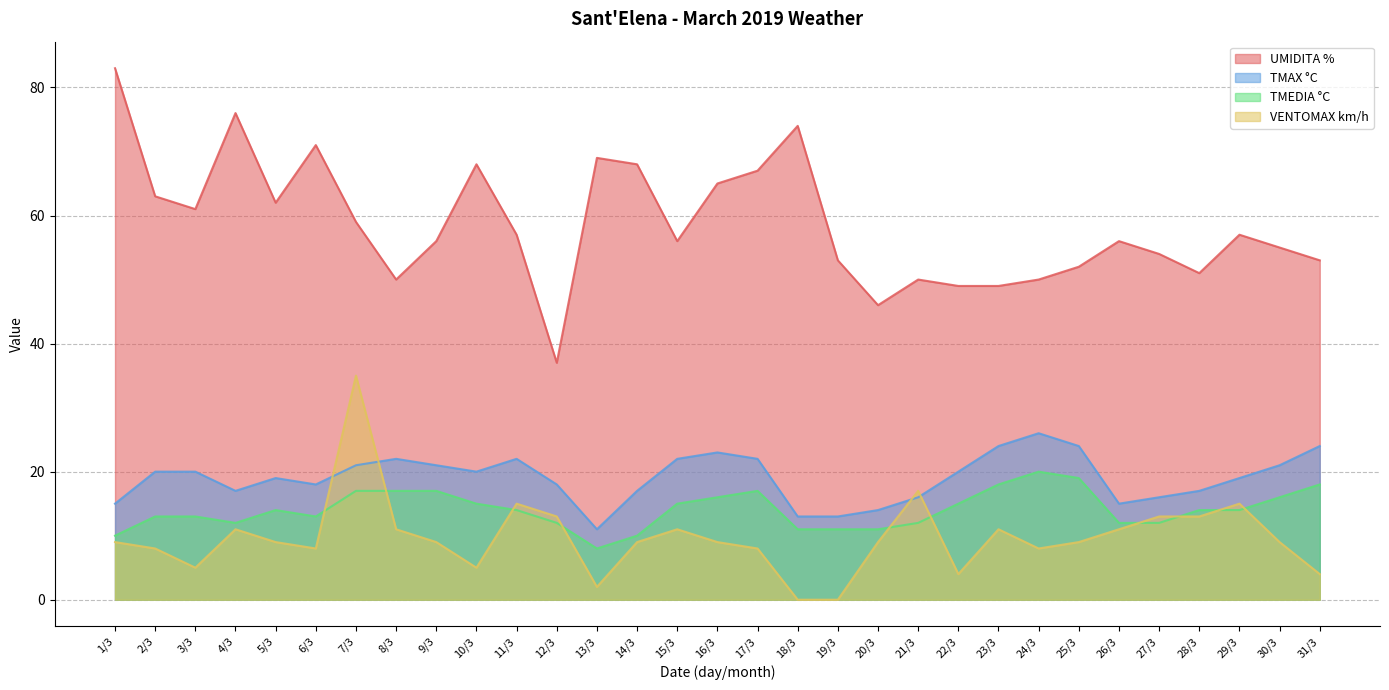

What is the lowest value of the TMAX °C series?

11